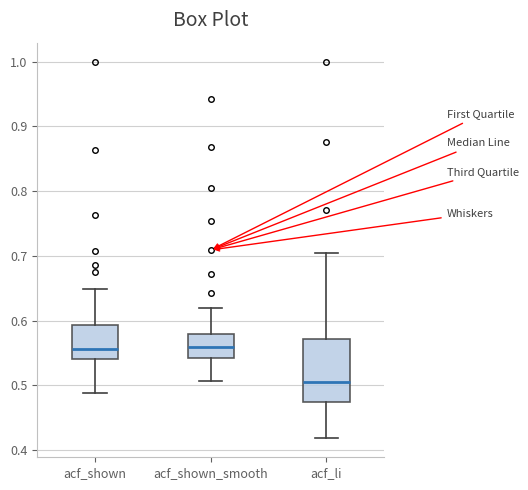

Reading left to right, read every box against the y-axis: the position of its median line, the range the box covers, and the ends of its whiskers. The values are not printed on the chart, so give them approximately, as read against the axis.

acf_shown: median 0.56, box 0.54 to 0.59, whiskers 0.49 to 0.65
acf_shown_smooth: median 0.56, box 0.54 to 0.58, whiskers 0.51 to 0.62
acf_li: median 0.50, box 0.47 to 0.57, whiskers 0.42 to 0.71